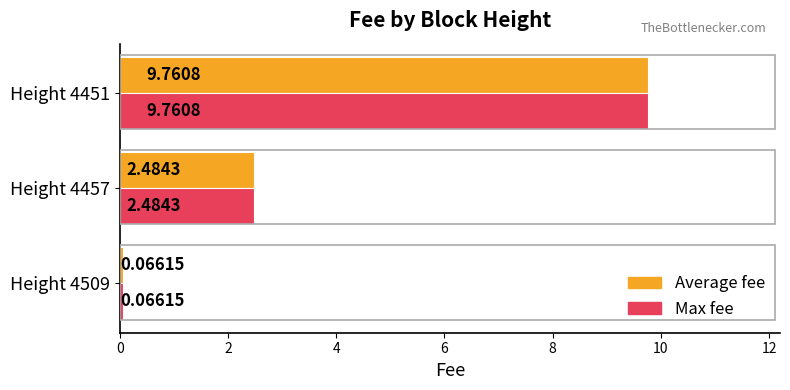

What is the greatest value displayed?

9.8